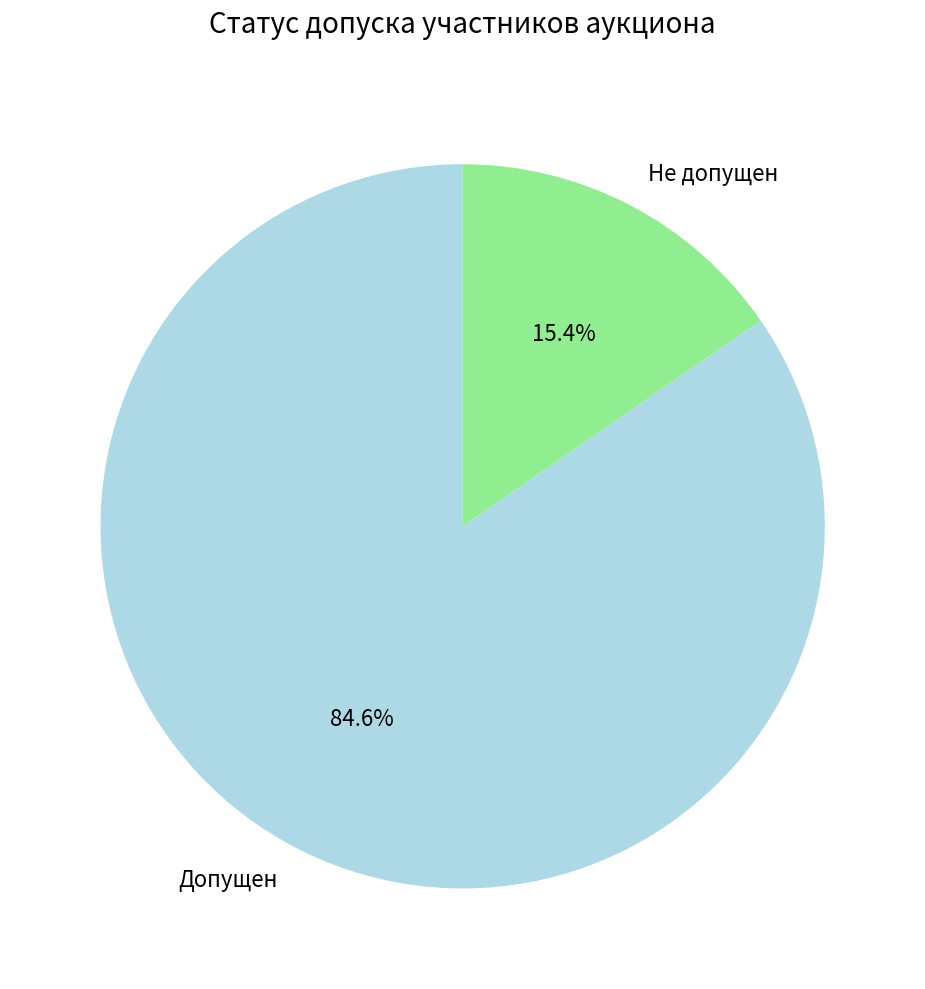

To the nearest percent, what portion does Не допущен represent?

15%